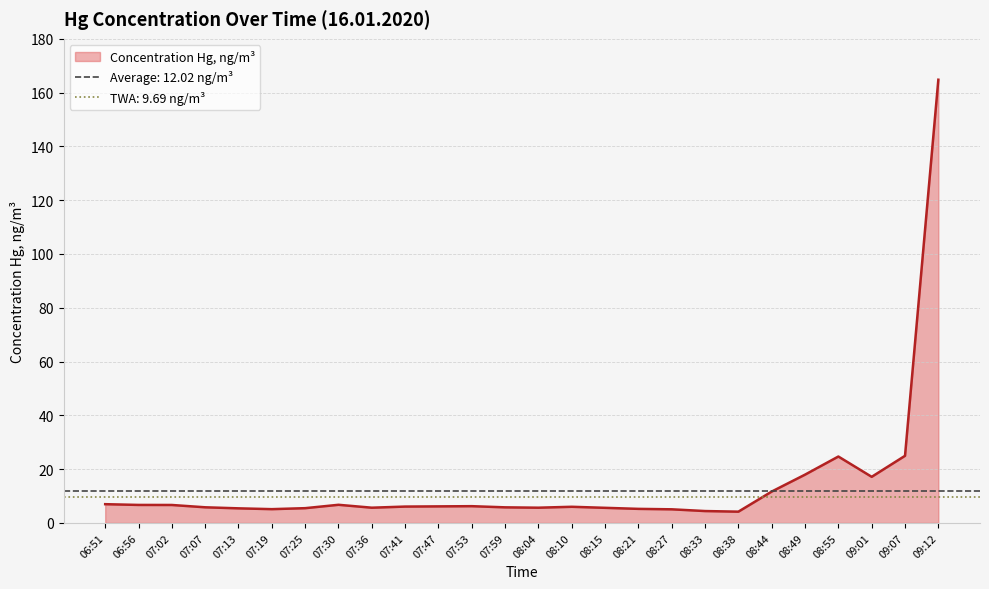

What is the average value?

14.5